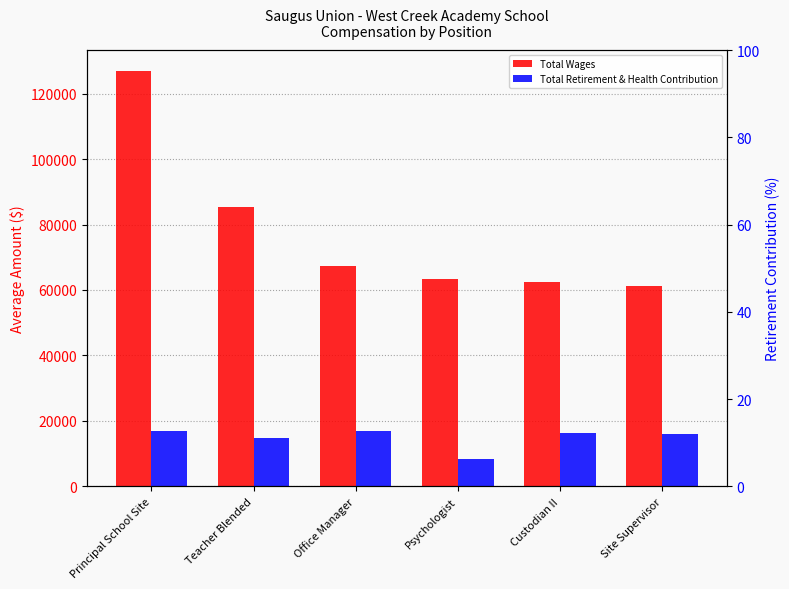

How many distinct data groups are displayed?

2